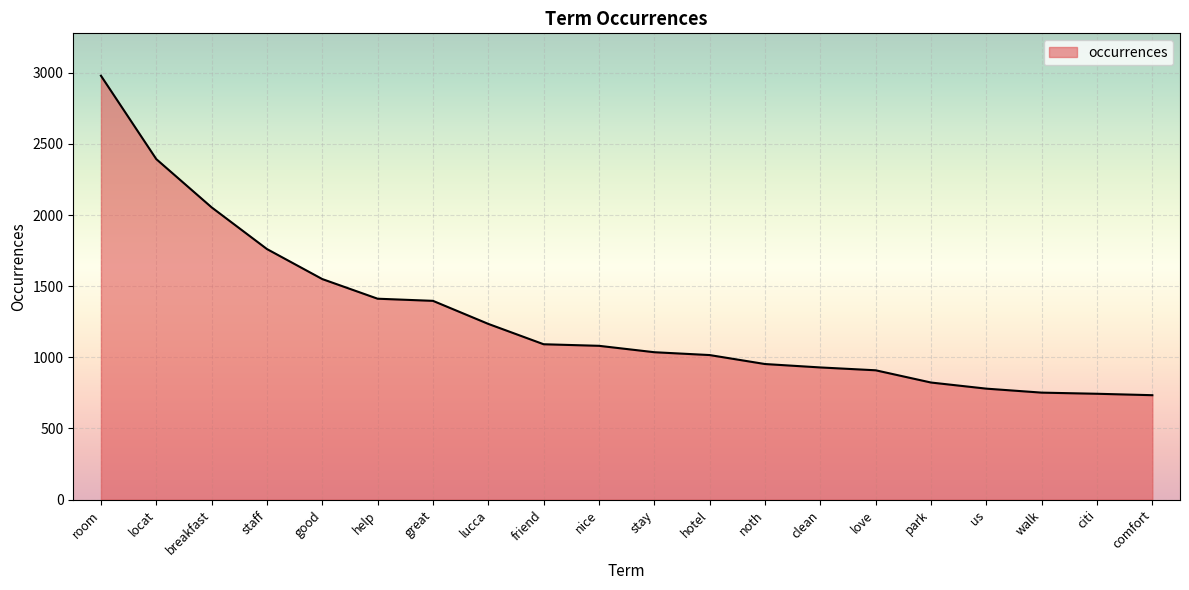

What is the greatest value displayed?

2979